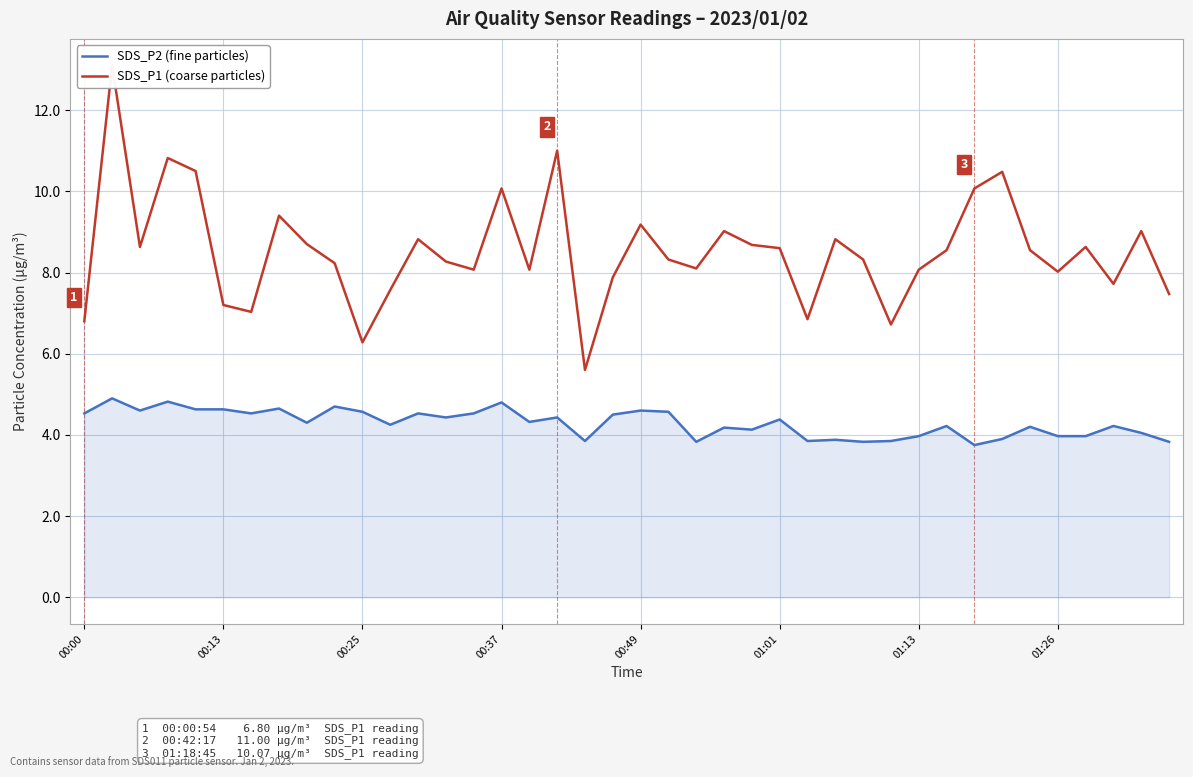

Reading left to right, extract all data points from this chart.

SDS_P2 (fine particles): 4.5	4.9	4.6	4.8	4.6	4.6	4.5	4.7	4.3	4.7	4.6	4.2	4.5	4.4	4.5	4.8	4.3	4.4	3.9	4.5	4.6	4.6	3.8	4.2	4.1	4.4	3.9	3.9	3.8	3.9	4.0	4.2	3.8	3.9	4.2	4.0	4.0	4.2	4.0	3.8
SDS_P1 (coarse particles): 6.8	13.1	8.6	10.8	10.5	7.2	7.0	9.4	8.7	8.2	6.3	7.6	8.8	8.3	8.1	10.1	8.1	11.0	5.6	7.9	9.2	8.3	8.1	9.0	8.7	8.6	6.8	8.8	8.3	6.7	8.1	8.6	10.1	10.5	8.6	8.0	8.6	7.7	9.0	7.5